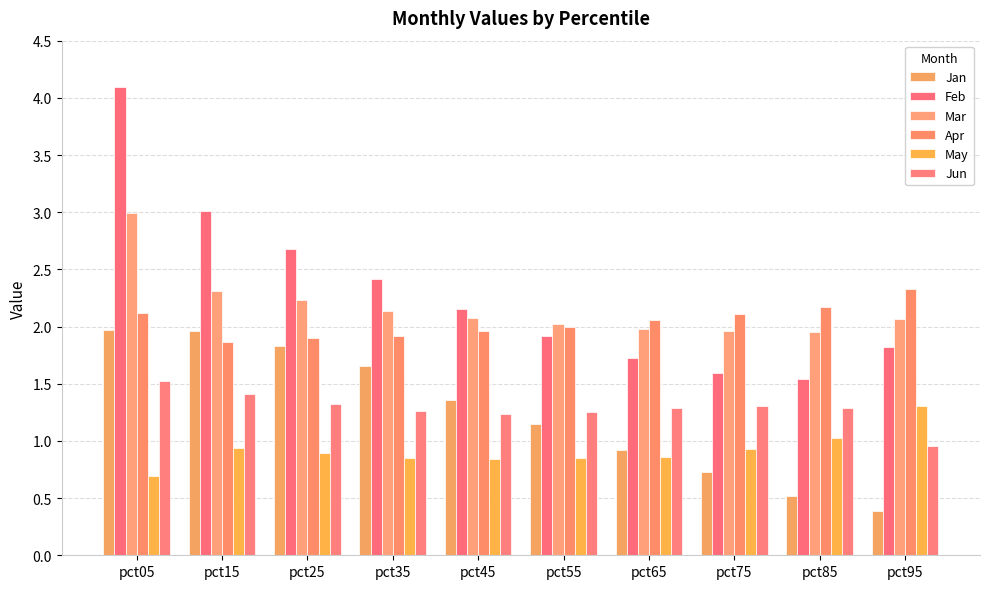

Reading left to right, list all the values displayed in this chart.

Jan: pct05=2.0	pct15=2.0	pct25=1.8	pct35=1.7	pct45=1.4	pct55=1.2	pct65=0.9	pct75=0.7	pct85=0.5	pct95=0.4
Feb: pct05=4.1	pct15=3.0	pct25=2.7	pct35=2.4	pct45=2.1	pct55=1.9	pct65=1.7	pct75=1.6	pct85=1.5	pct95=1.8
Mar: pct05=3.0	pct15=2.3	pct25=2.2	pct35=2.1	pct45=2.1	pct55=2.0	pct65=2.0	pct75=2.0	pct85=2.0	pct95=2.1
Apr: pct05=2.1	pct15=1.9	pct25=1.9	pct35=1.9	pct45=2.0	pct55=2.0	pct65=2.1	pct75=2.1	pct85=2.2	pct95=2.3
May: pct05=0.7	pct15=0.9	pct25=0.9	pct35=0.9	pct45=0.8	pct55=0.8	pct65=0.9	pct75=0.9	pct85=1.0	pct95=1.3
Jun: pct05=1.5	pct15=1.4	pct25=1.3	pct35=1.3	pct45=1.2	pct55=1.3	pct65=1.3	pct75=1.3	pct85=1.3	pct95=1.0